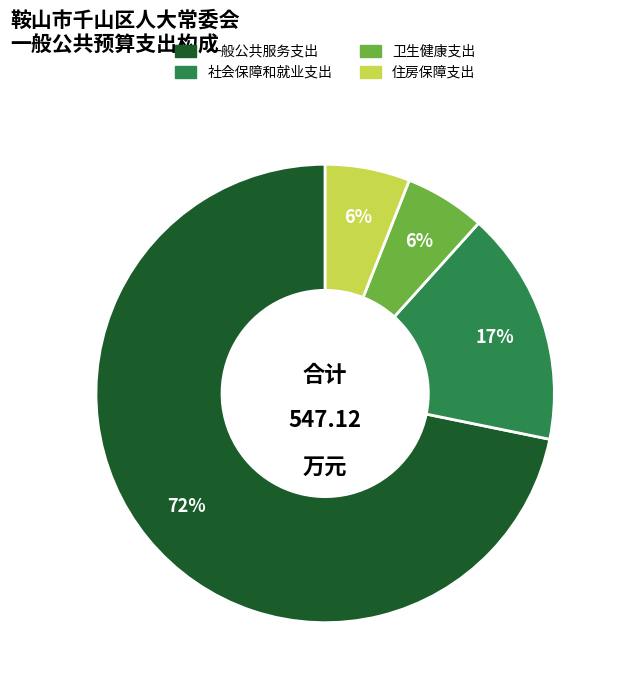

Which has a higher value, 住房保障支出 or 社会保障和就业支出?

社会保障和就业支出